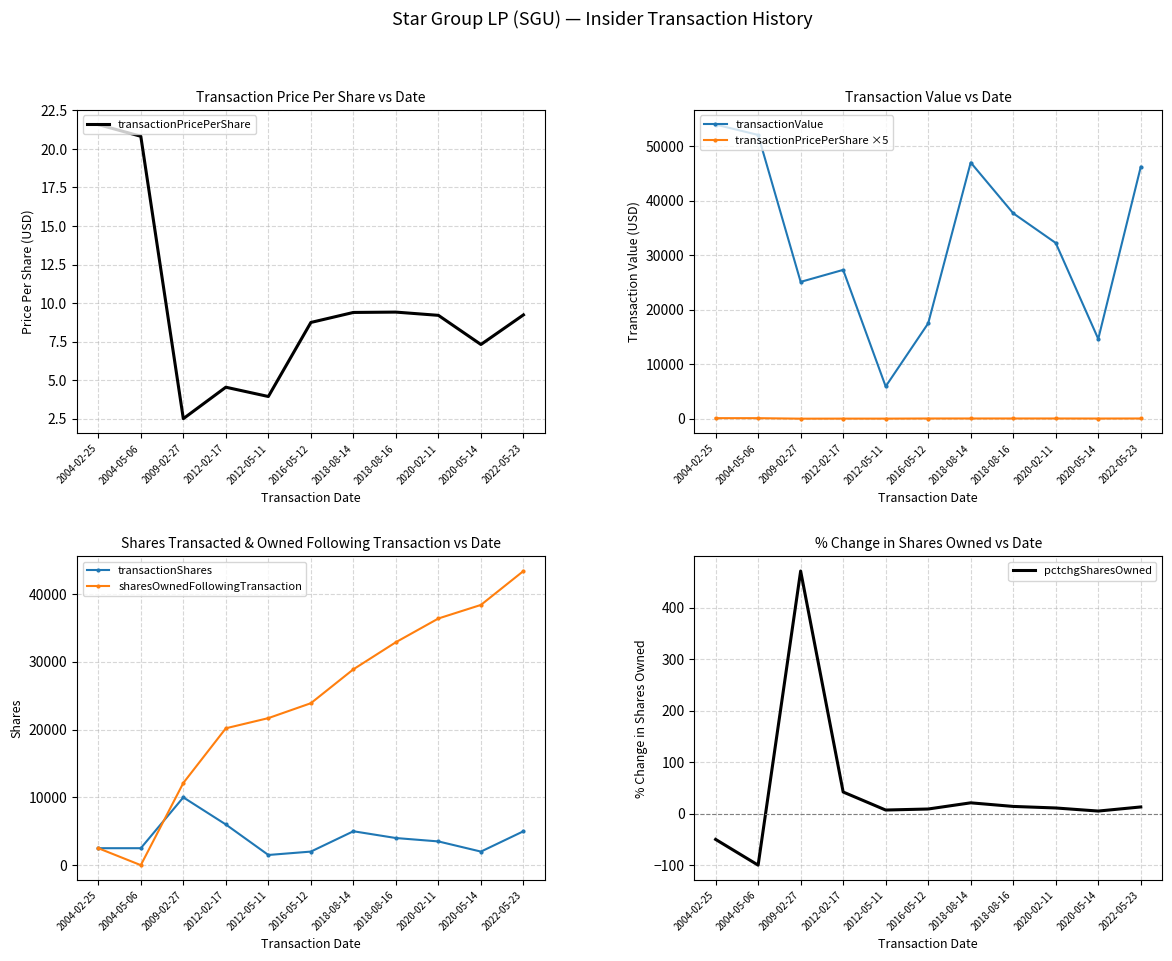

Reading left to right, extract all data points from this chart.

transactionPricePerShare: 2004-02-25=21.6	2004-05-06=20.8	2009-02-27=2.5	2012-02-17=4.5	2012-05-11=3.9	2016-05-12=8.7	2018-08-14=9.4	2018-08-16=9.4	2020-02-11=9.2	2020-05-14=7.3	2022-05-23=9.2
transactionValue: 2004-02-25=53950.0	2004-05-06=52050.0	2009-02-27=25100.0	2012-02-17=27300.0	2012-05-11=5922.0	2016-05-12=17498.0	2018-08-14=46990.0	2018-08-16=37680.0	2020-02-11=32235.0	2020-05-14=14640.0	2022-05-23=46200.0
transactionPricePerShare ×5: 2004-02-25=107.9	2004-05-06=104.1	2009-02-27=12.5	2012-02-17=22.8	2012-05-11=19.7	2016-05-12=43.7	2018-08-14=47.0	2018-08-16=47.1	2020-02-11=46.1	2020-05-14=36.6	2022-05-23=46.2
transactionShares: 2004-02-25=2500.0	2004-05-06=2500.0	2009-02-27=10000.0	2012-02-17=6000.0	2012-05-11=1500.0	2016-05-12=2000.0	2018-08-14=5000.0	2018-08-16=4000.0	2020-02-11=3500.0	2020-05-14=2000.0	2022-05-23=5000.0
sharesOwnedFollowingTransaction: 2004-02-25=2500.0	2004-05-06=0.0	2009-02-27=12125.0	2012-02-17=20190.0	2012-05-11=21690.0	2016-05-12=23890.0	2018-08-14=28890.0	2018-08-16=32890.0	2020-02-11=36390.0	2020-05-14=38390.0	2022-05-23=43390.0
pctchgSharesOwned: 2004-02-25=-50.0	2004-05-06=-100.0	2009-02-27=471.0	2012-02-17=42.0	2012-05-11=7.0	2016-05-12=9.0	2018-08-14=21.0	2018-08-16=14.0	2020-02-11=11.0	2020-05-14=5.0	2022-05-23=13.0